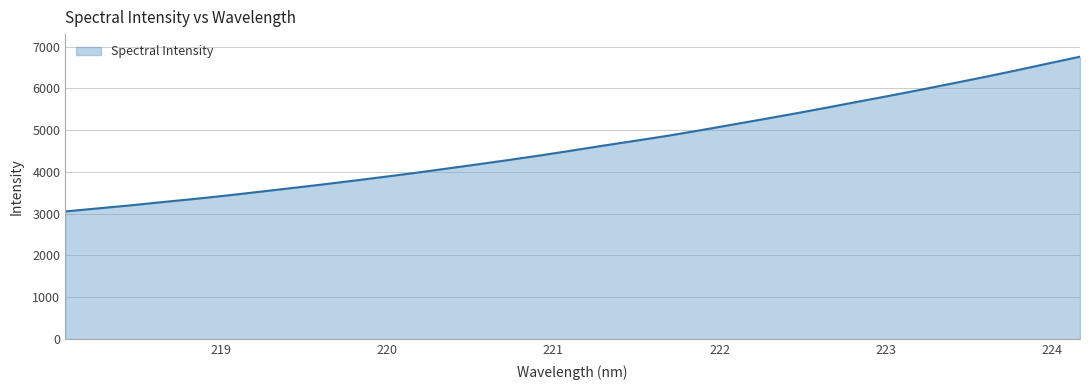

What is the minimum value shown in the chart?

3053.6